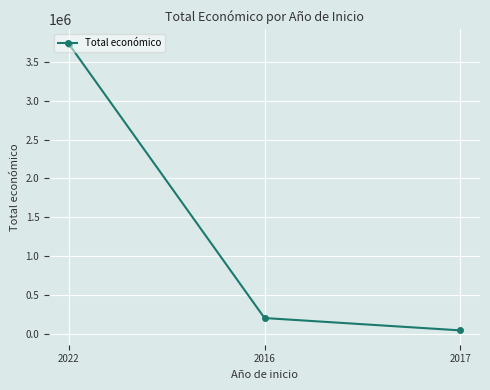

Rank the categories by value from highest to lowest.

2022, 2016, 2017